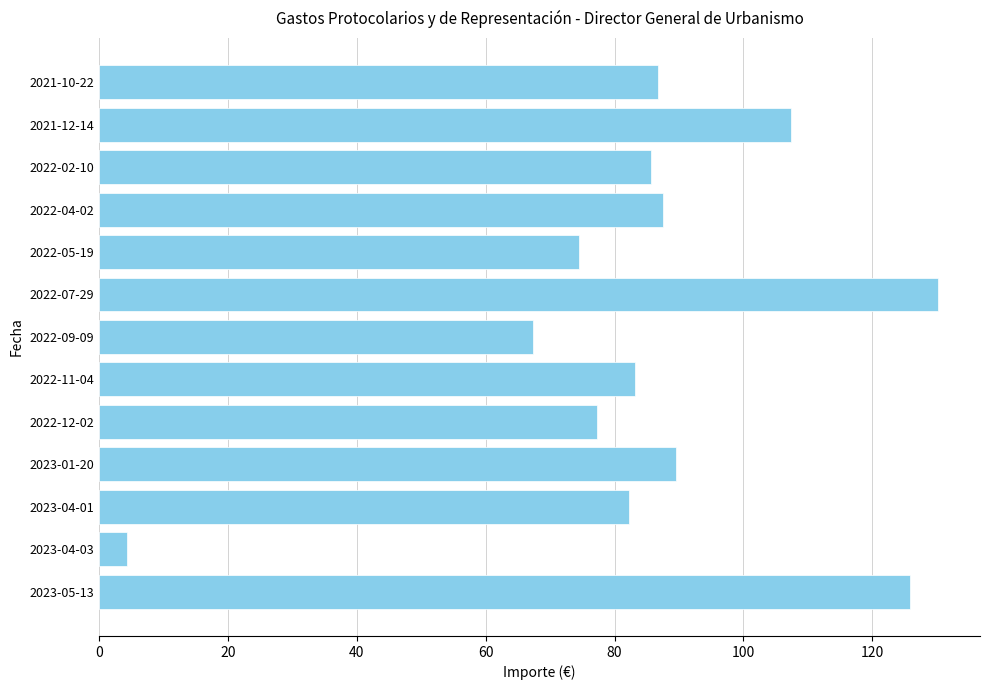

Where is the data nearest to the value 67?

2022-09-09